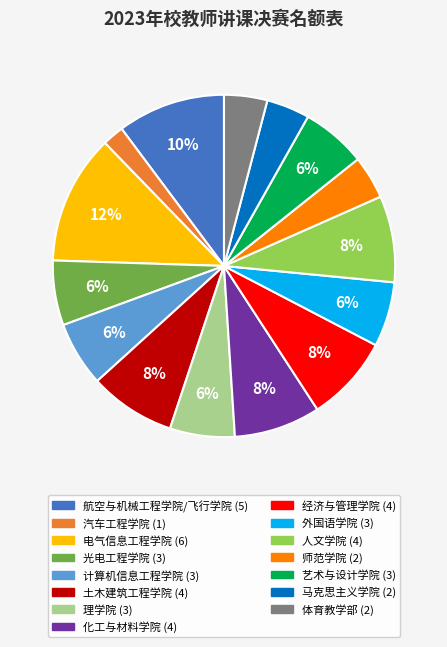

Count the number of slices in the pie.

15